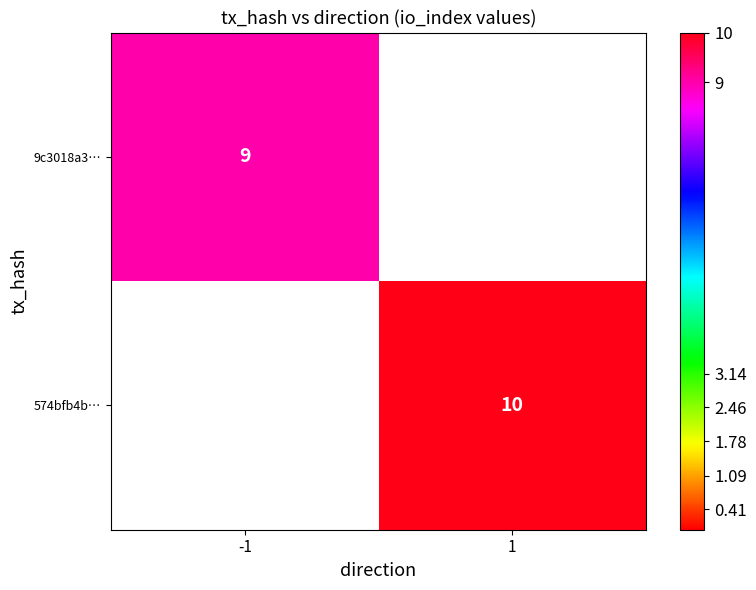

Is the value of 9c3018a3… at -1 greater than the value of 574bfb4b… at 1?

No